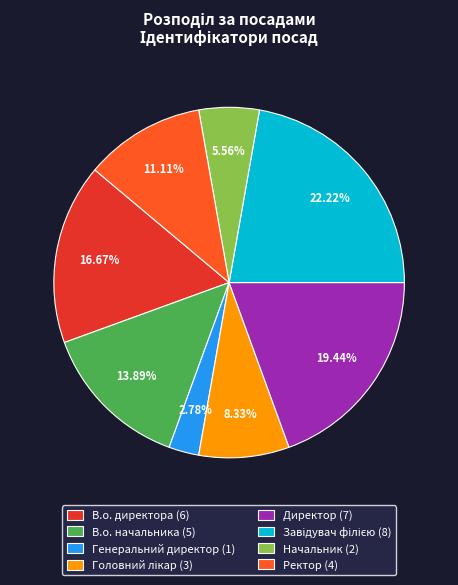

Which category has the smallest portion of the pie?

Генеральний директор